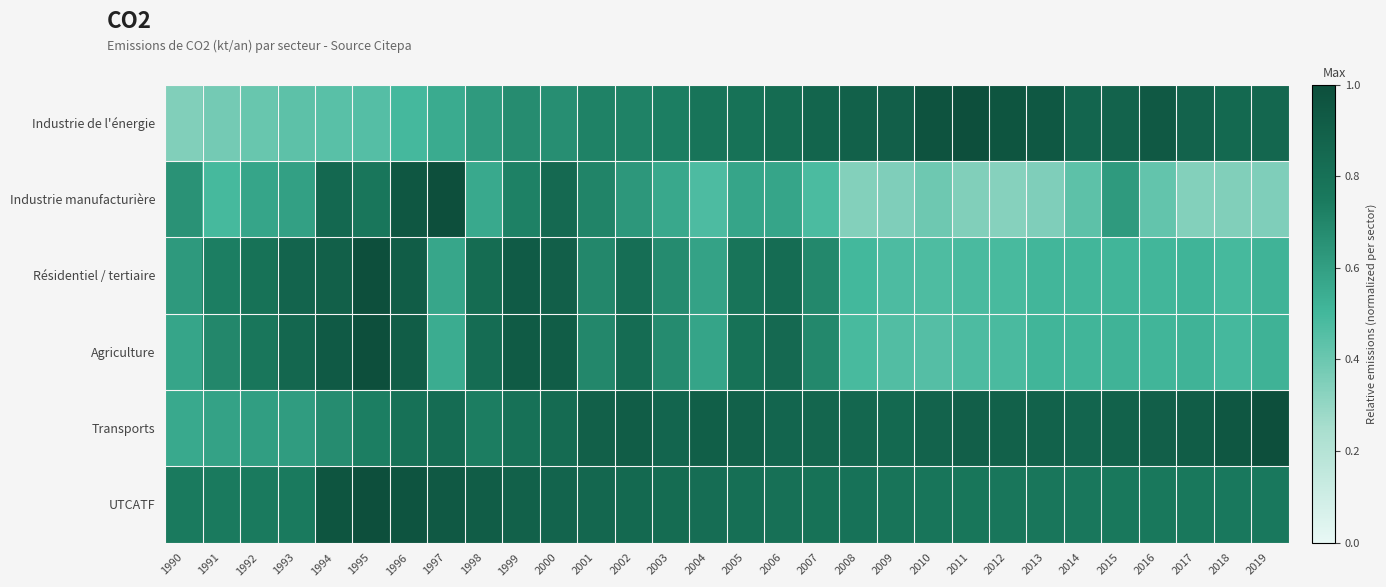

Reading right to left, extract all data points from this chart.

Industrie de l'énergie: 2019=0.9	2018=0.8	2017=0.9	2016=0.9	2015=0.9	2014=0.9	2013=0.9	2012=1.0	2011=1.0	2010=1.0	2009=0.9	2008=0.9	2007=0.9	2006=0.8	2005=0.8	2004=0.8	2003=0.7	2002=0.7	2001=0.7	2000=0.7	1999=0.7	1998=0.6	1997=0.5	1996=0.5	1995=0.5	1994=0.4	1993=0.4	1992=0.4	1991=0.4	1990=0.3
Industrie manufacturière: 2019=0.3	2018=0.3	2017=0.3	2016=0.4	2015=0.6	2014=0.4	2013=0.4	2012=0.3	2011=0.3	2010=0.4	2009=0.4	2008=0.3	2007=0.5	2006=0.6	2005=0.6	2004=0.5	2003=0.6	2002=0.6	2001=0.7	2000=0.8	1999=0.7	1998=0.6	1997=1.0	1996=0.9	1995=0.8	1994=0.8	1993=0.6	1992=0.6	1991=0.5	1990=0.7
Résidentiel / tertiaire: 2019=0.5	2018=0.5	2017=0.5	2016=0.5	2015=0.5	2014=0.5	2013=0.5	2012=0.5	2011=0.5	2010=0.5	2009=0.5	2008=0.5	2007=0.7	2006=0.8	2005=0.8	2004=0.6	2003=0.7	2002=0.8	2001=0.7	2000=0.9	1999=0.9	1998=0.8	1997=0.6	1996=0.9	1995=1.0	1994=0.9	1993=0.9	1992=0.8	1991=0.7	1990=0.6
Agriculture: 2019=0.5	2018=0.5	2017=0.5	2016=0.5	2015=0.5	2014=0.5	2013=0.5	2012=0.5	2011=0.5	2010=0.5	2009=0.5	2008=0.5	2007=0.7	2006=0.8	2005=0.8	2004=0.6	2003=0.7	2002=0.8	2001=0.7	2000=0.9	1999=0.9	1998=0.8	1997=0.5	1996=0.9	1995=1.0	1994=0.9	1993=0.9	1992=0.8	1991=0.7	1990=0.6
Transports: 2019=1.0	2018=0.9	2017=0.9	2016=0.9	2015=0.9	2014=0.9	2013=0.9	2012=0.9	2011=0.9	2010=0.9	2009=0.8	2008=0.9	2007=0.9	2006=0.9	2005=0.9	2004=0.9	2003=0.9	2002=0.9	2001=0.9	2000=0.8	1999=0.8	1998=0.7	1997=0.8	1996=0.8	1995=0.7	1994=0.7	1993=0.6	1992=0.6	1991=0.6	1990=0.6
UTCATF: 2019=0.8	2018=0.8	2017=0.8	2016=0.8	2015=0.8	2014=0.8	2013=0.8	2012=0.8	2011=0.8	2010=0.8	2009=0.8	2008=0.8	2007=0.8	2006=0.8	2005=0.8	2004=0.8	2003=0.8	2002=0.8	2001=0.9	2000=0.9	1999=0.9	1998=0.9	1997=0.9	1996=1.0	1995=1.0	1994=1.0	1993=0.7	1992=0.7	1991=0.7	1990=0.7